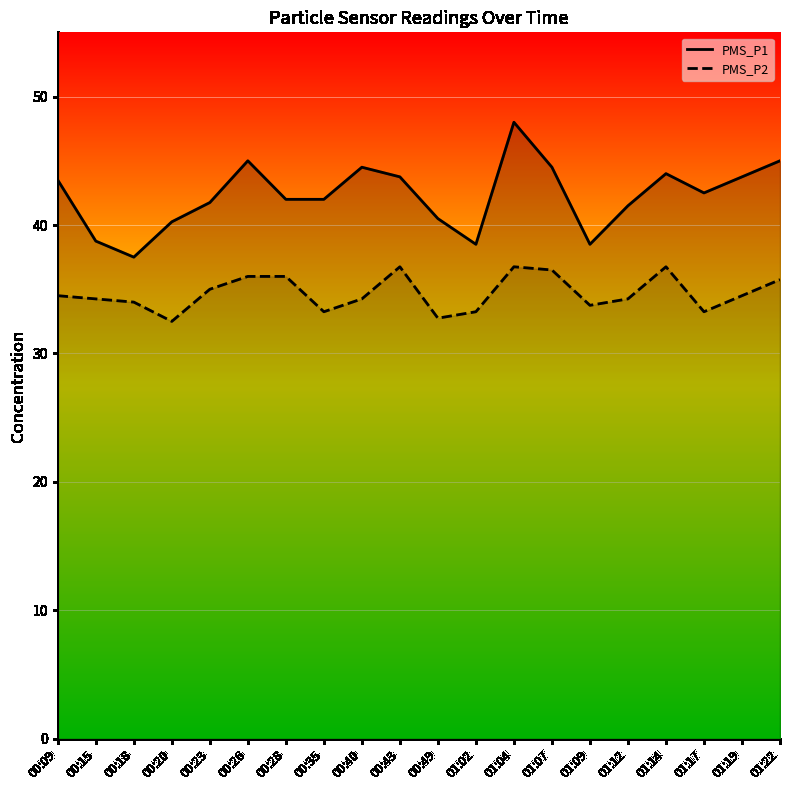

Where does the PMS_P2 series first go above 34?

00:09